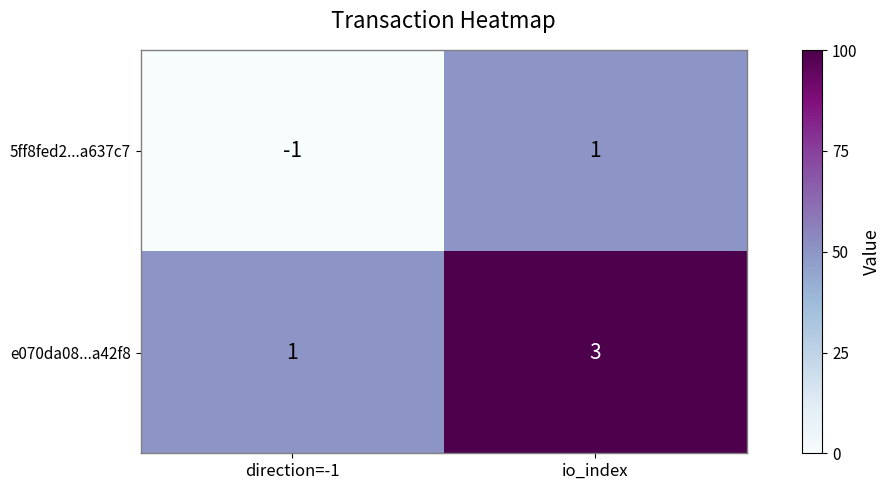

What is the sum of all e070da08...a42f8 values?

4